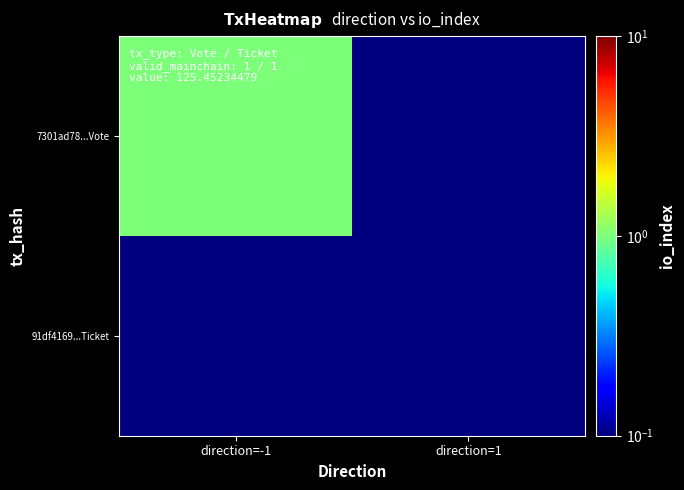

Reading left to right, what are all the values shown in this chart?

7301ad78...Vote: direction=-1=1.0	direction=1=0.1
91df4169...Ticket: direction=-1=0.1	direction=1=0.1